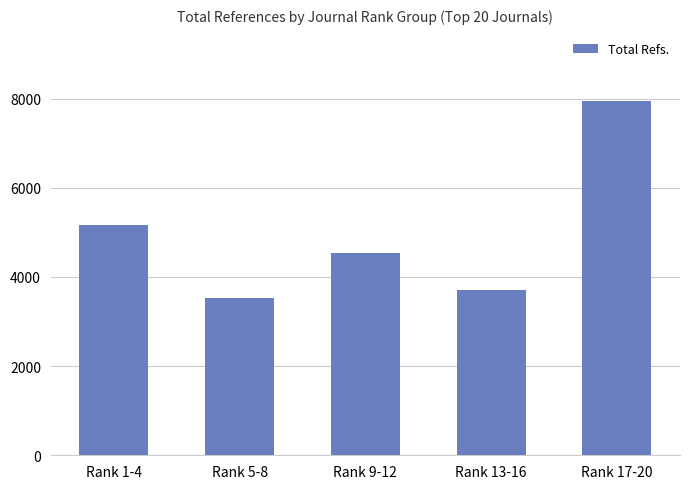

How many bars are there in total?

5